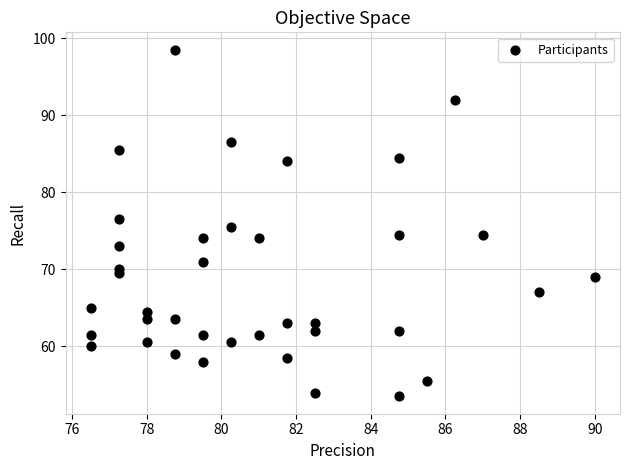

What is the range of X values (max minus min)?

13.5